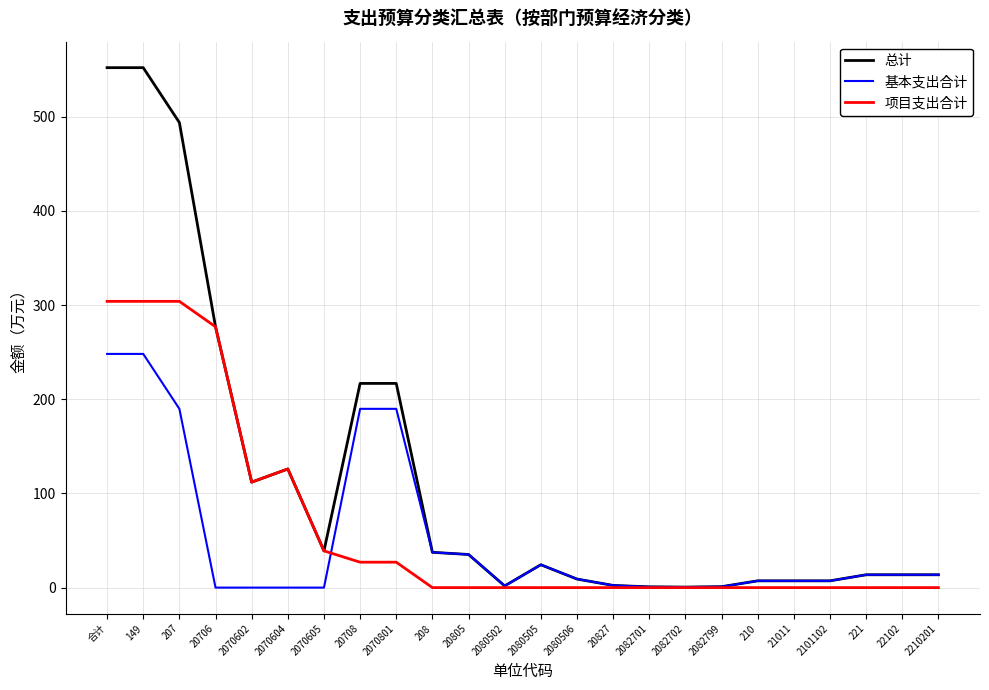

What is the total value across all series at 149?

1104.3